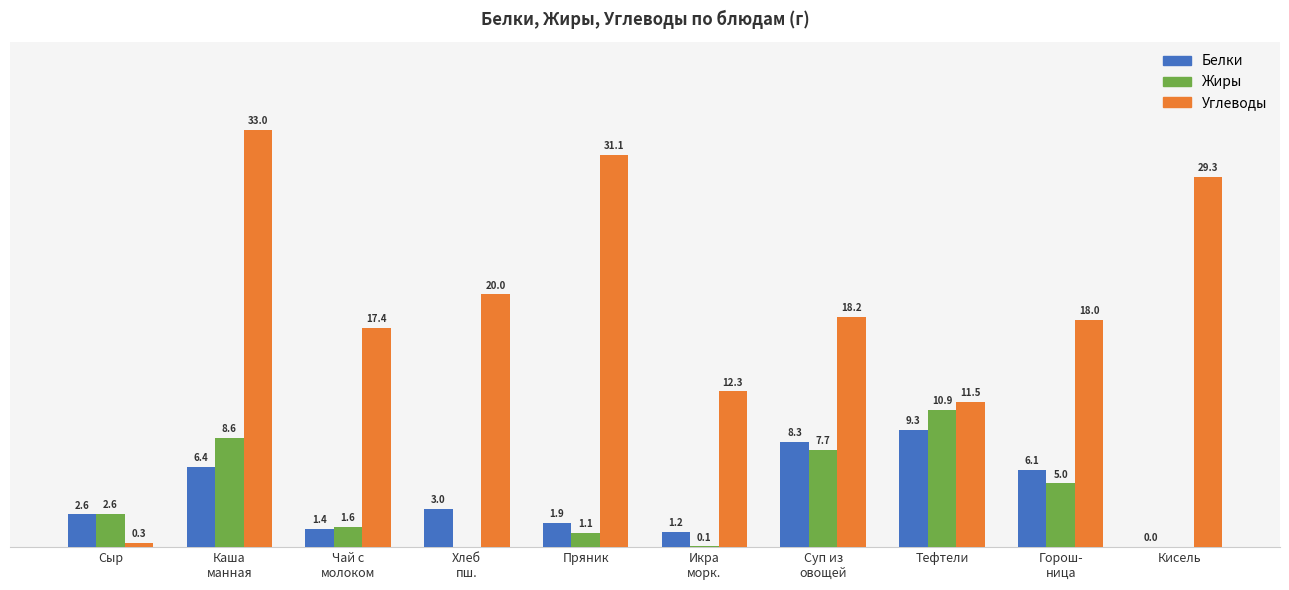

Which series has the largest total across all categories?

Углеводы